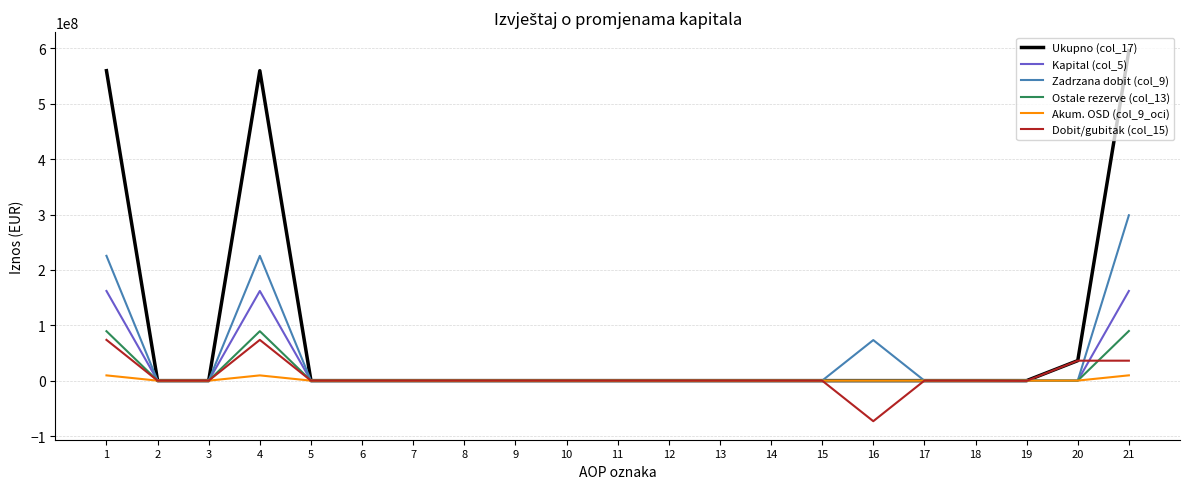

The value of Ukupno (col_17) at 18 is 257352824. True or false?

False